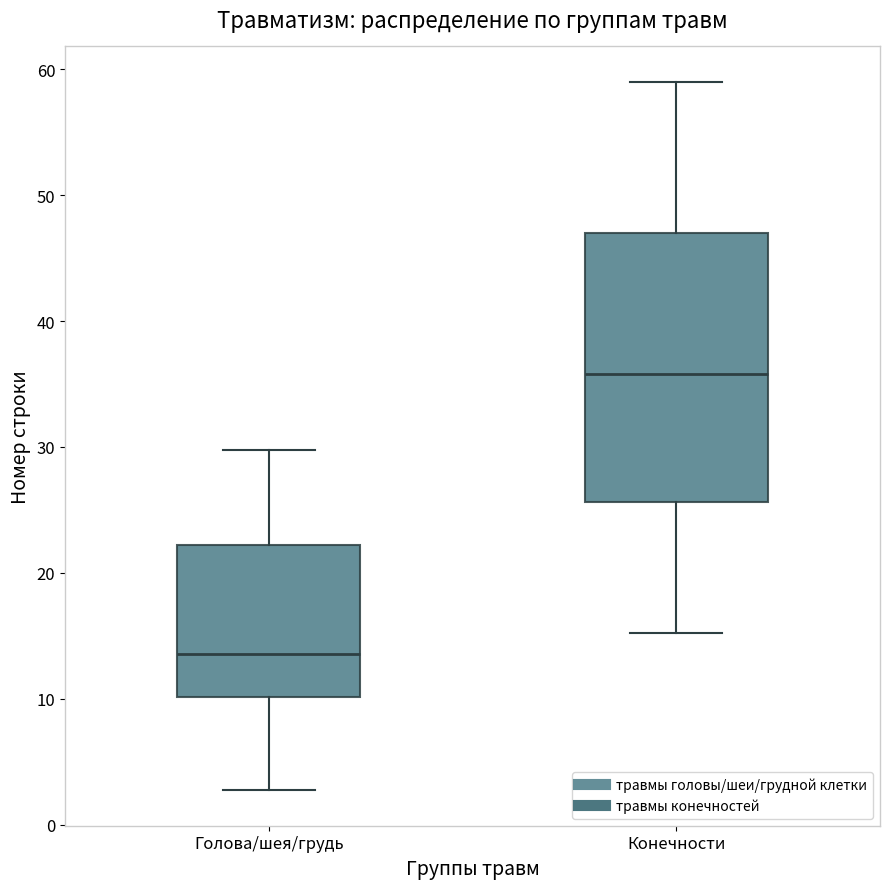

Reading left to right, transcribe this box plot: for each box, give where its median line is, the range the box spans, and where its two whiskers end, as read against the y-axis. The values are not printed on the chart, so give them approximately, as read against the axis.

Голова/шея/грудь: median 14, box 10 to 22, whiskers 3 to 30
Конечности: median 36, box 26 to 47, whiskers 15 to 59